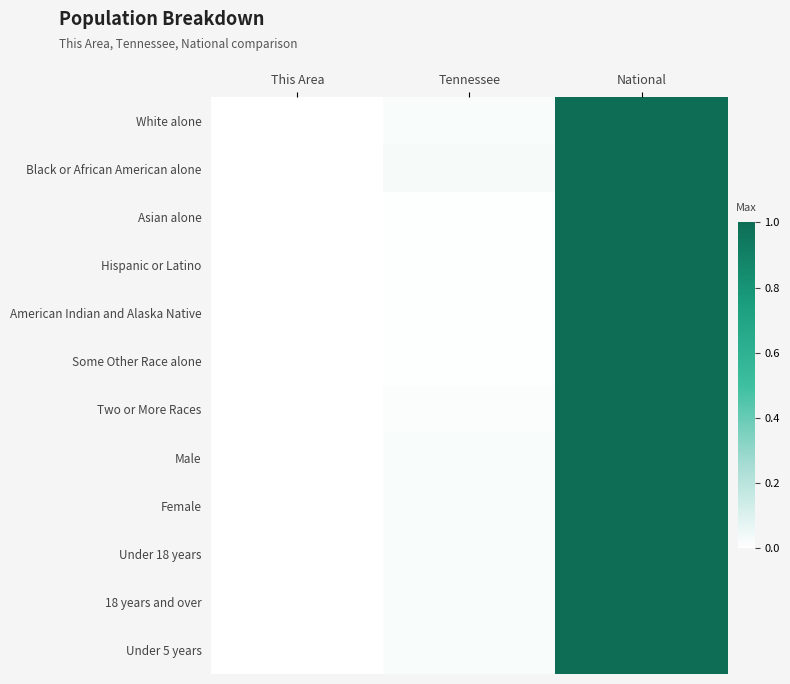

Between This Area and National, which is larger?

National